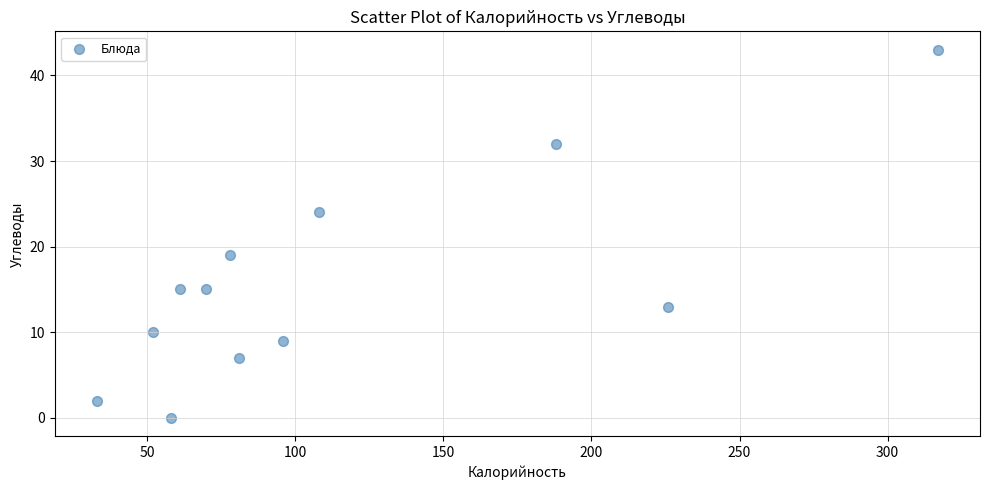

What is the average X value?

114